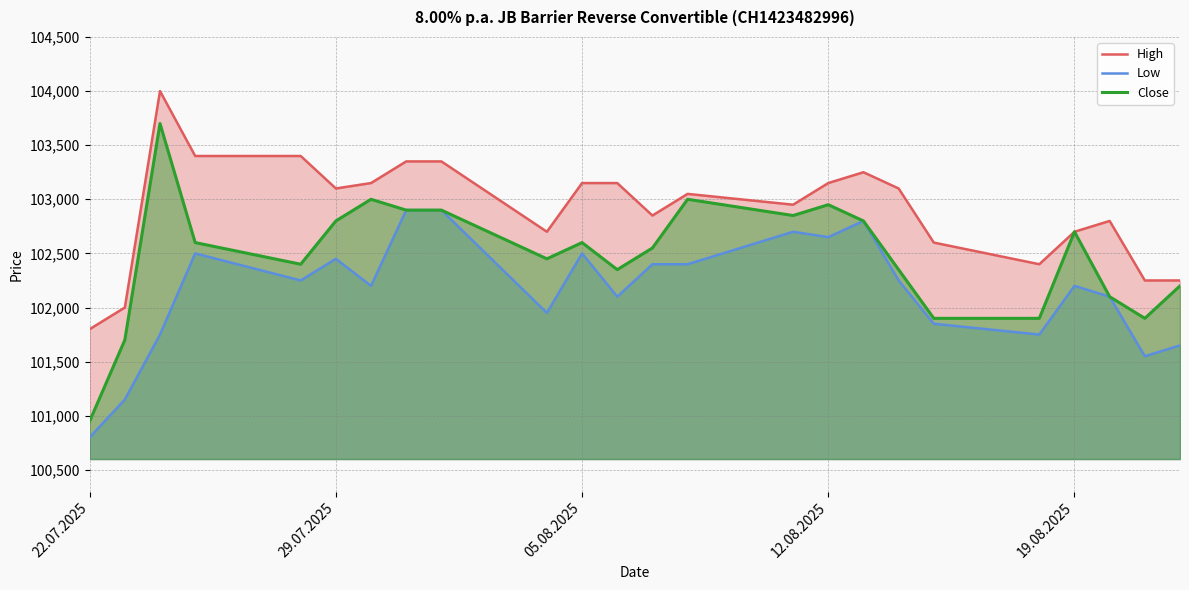

True or false: High and Low cross at least once.

False